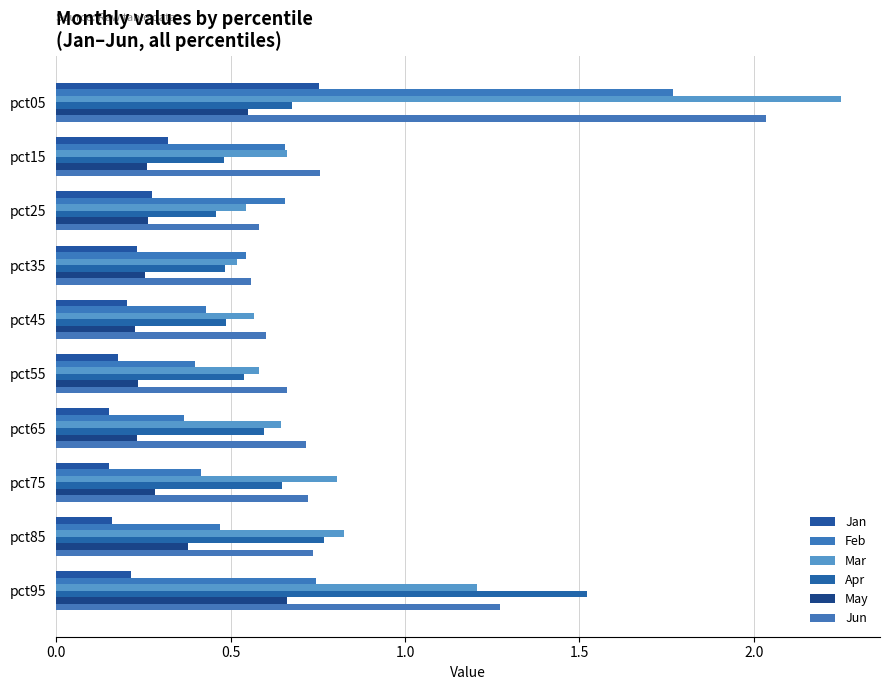

How many distinct data groups are displayed?

6